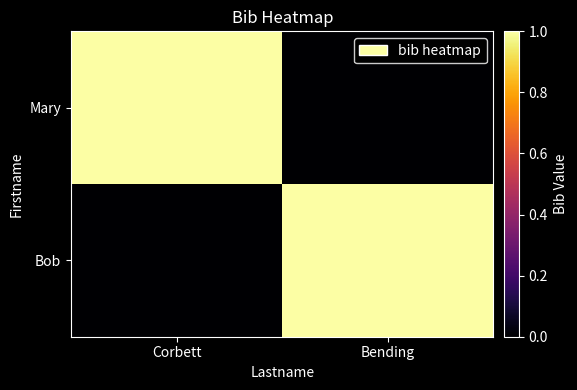

Reading right to left, what are all the values shown in this chart?

Mary: Bending=0	Corbett=1
Bob: Bending=1	Corbett=0